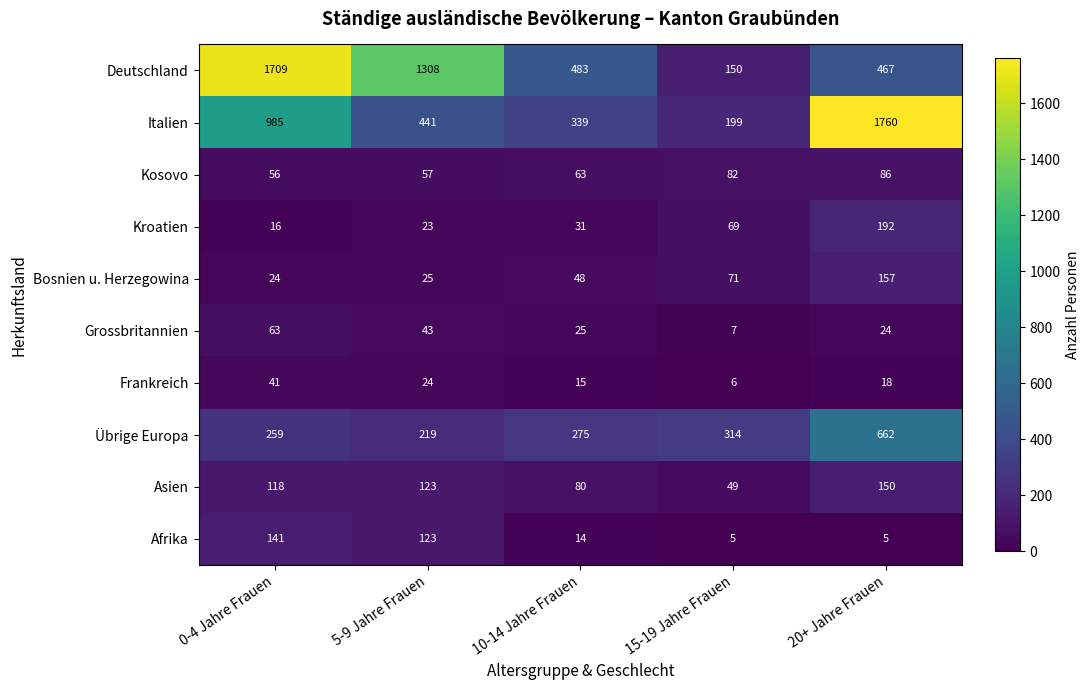

The value of Bosnien u. Herzegowina at 20+ Jahre Frauen is 102. True or false?

False